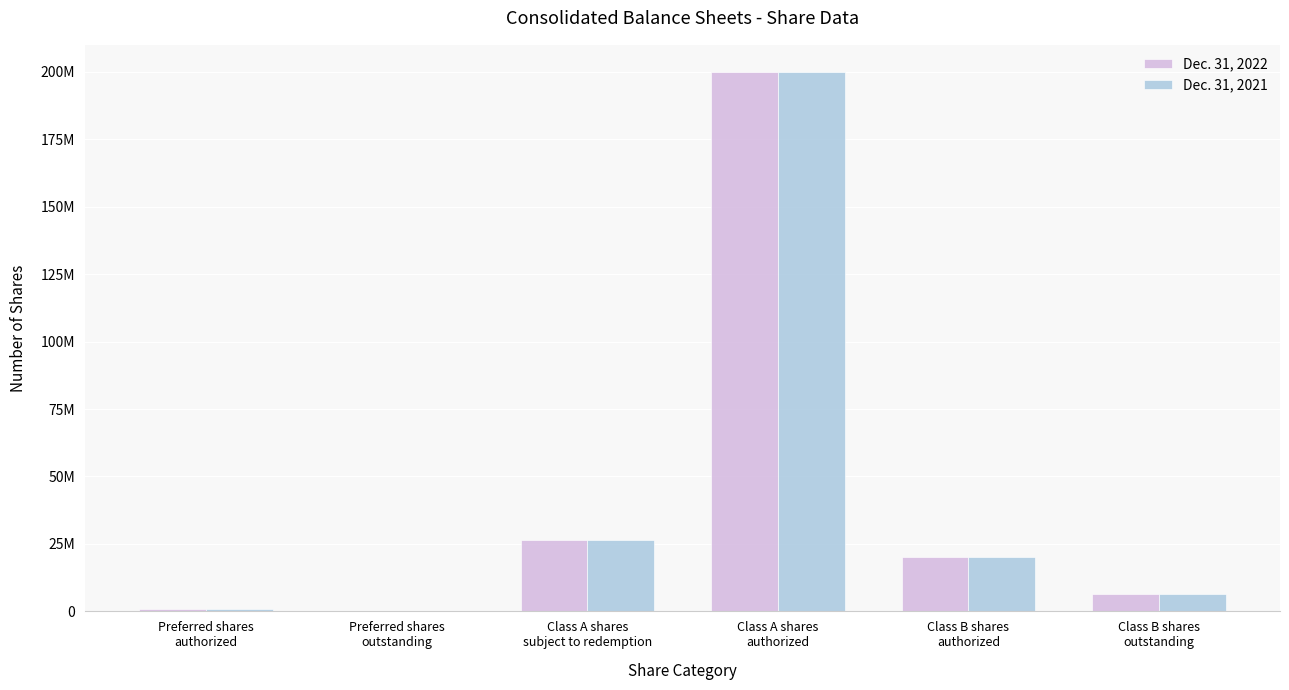

The Dec. 31, 2021 series shows 26514780 at Class A shares
subject to redemption. True or false?

True